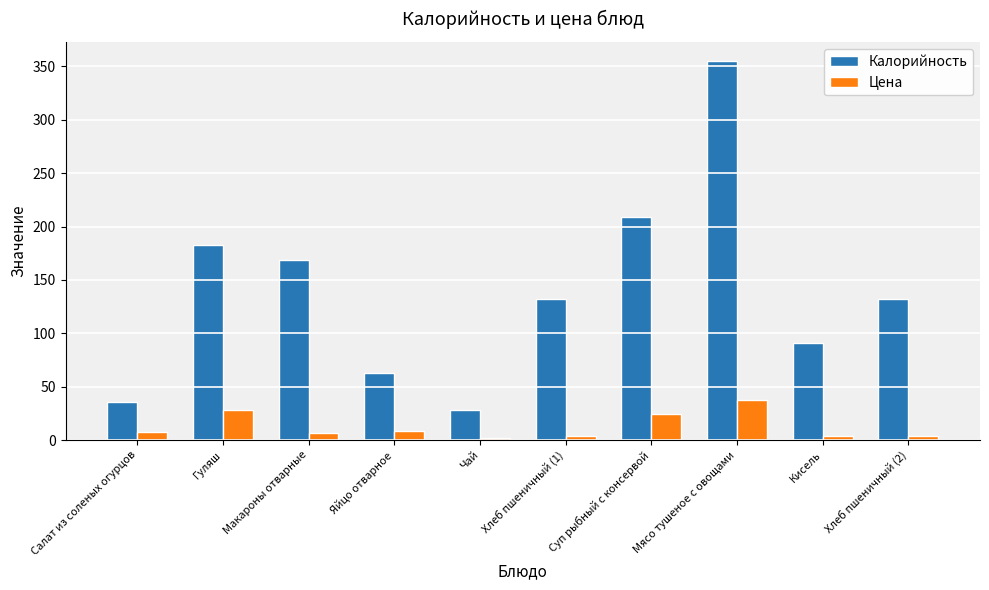

List the series in order of their peak value, lowest first.

Цена, Калорийность